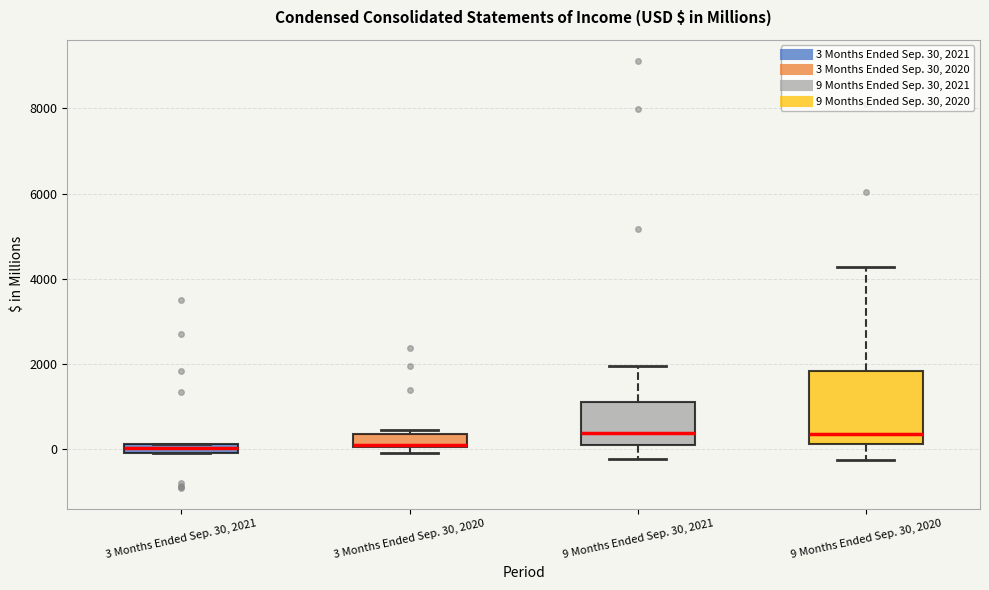

Which box is the tallest, from its lower edge to its upper edge?

9 Months Ended Sep. 30, 2020